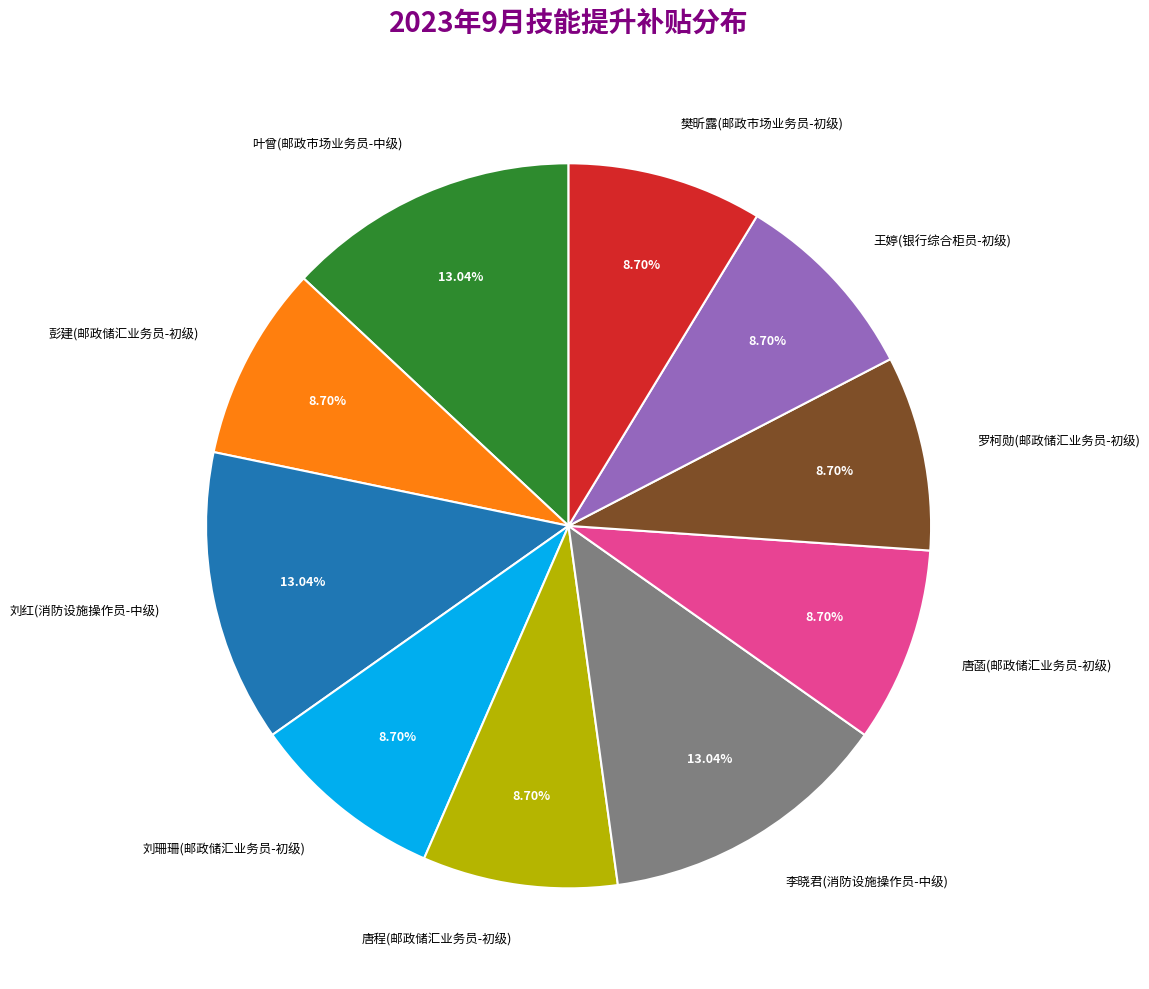

To the nearest percent, what is the difference between the largest and smallest slice percentages?

4%